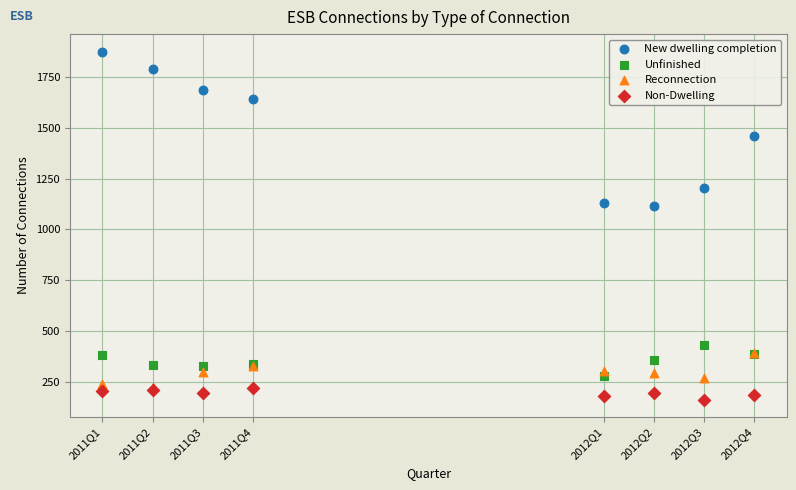

In the New dwelling completion series, what Y value is closest to 1496?

1458